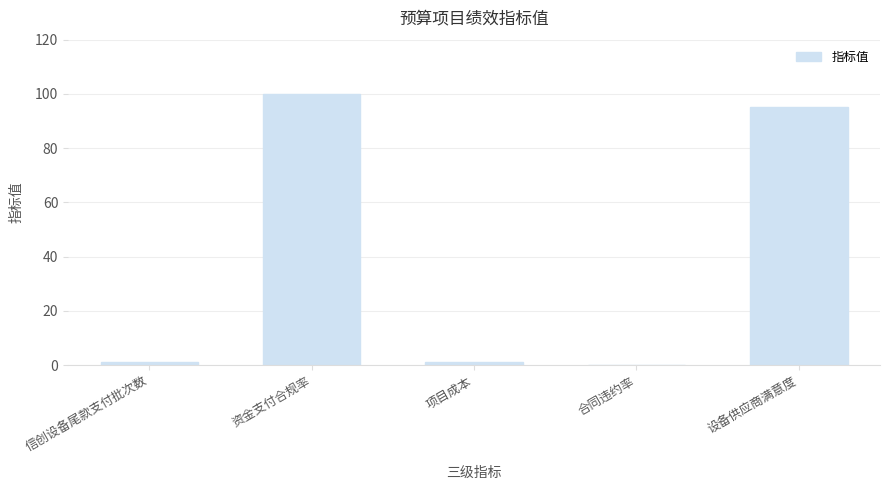

Is it true that the value at 资金支付合规率 is 100.0?

True